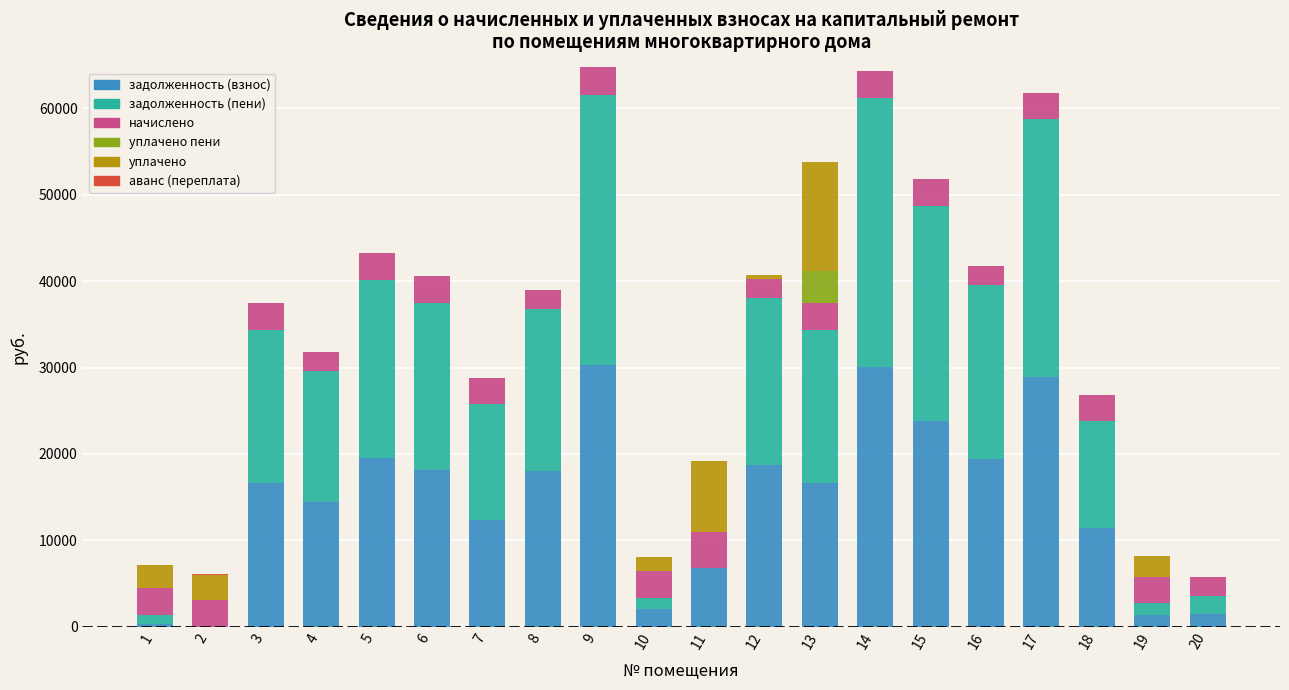

What is the highest value of the задолженность (взнос) series?

30278.9